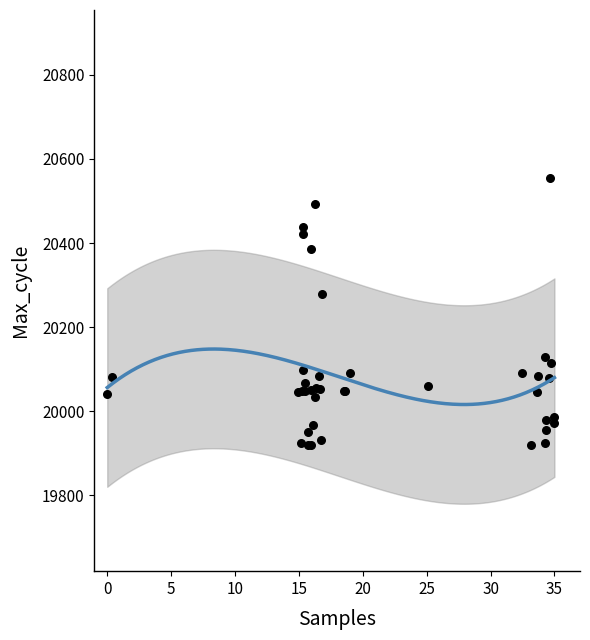

What Y value in the scatter plot is closest to 20237?

20280